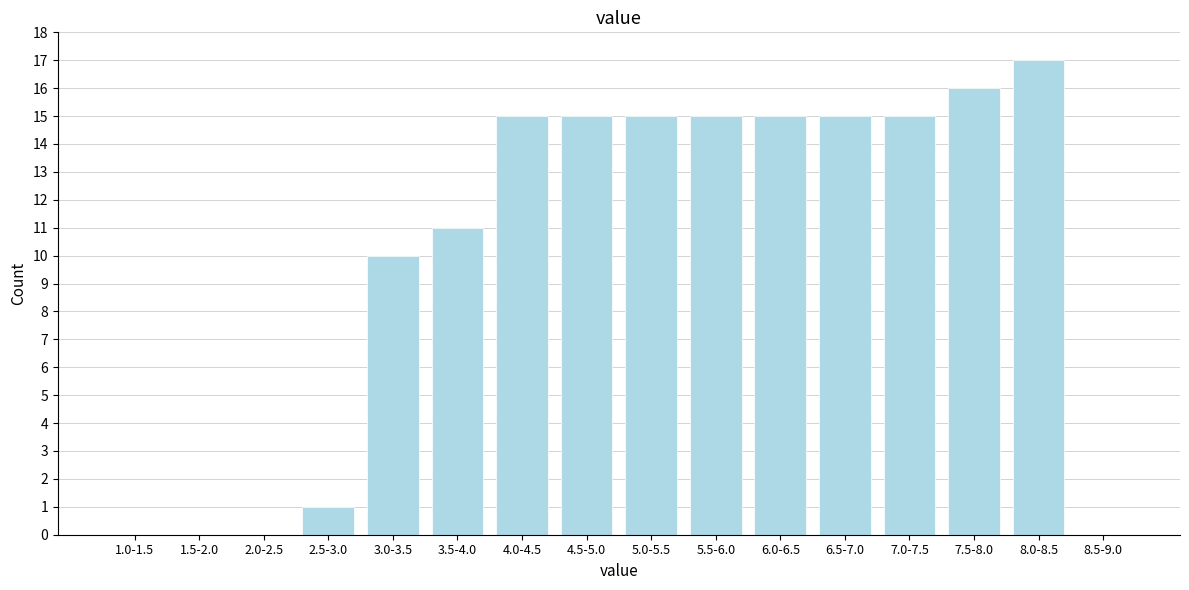

Reading left to right, extract all data points from this chart.

1.0-1.5=0	1.5-2.0=0	2.0-2.5=0	2.5-3.0=1	3.0-3.5=10	3.5-4.0=11	4.0-4.5=15	4.5-5.0=15	5.0-5.5=15	5.5-6.0=15	6.0-6.5=15	6.5-7.0=15	7.0-7.5=15	7.5-8.0=16	8.0-8.5=17	8.5-9.0=0